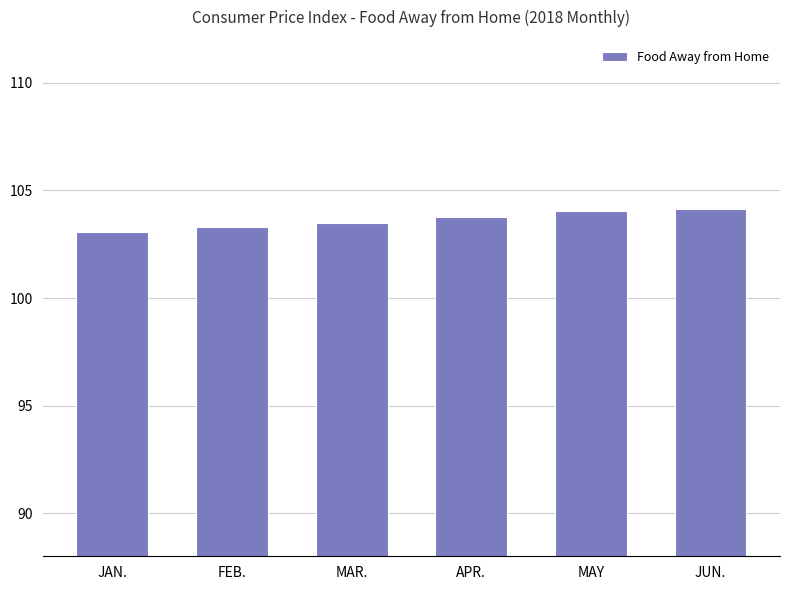

What position from the right is MAR.?

4